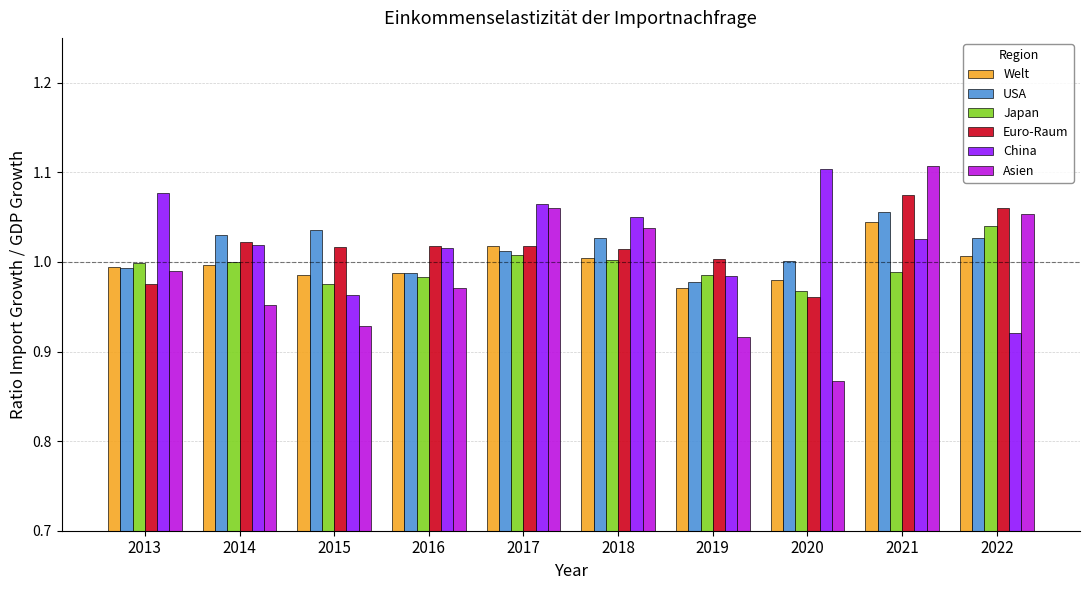

At which label does China reach its peak?

2020